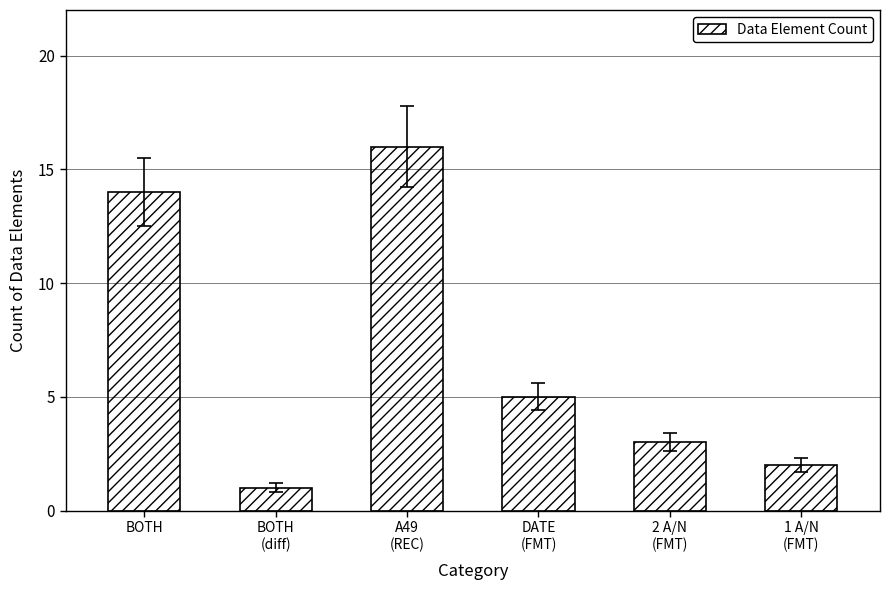

How many values are below 5?

3